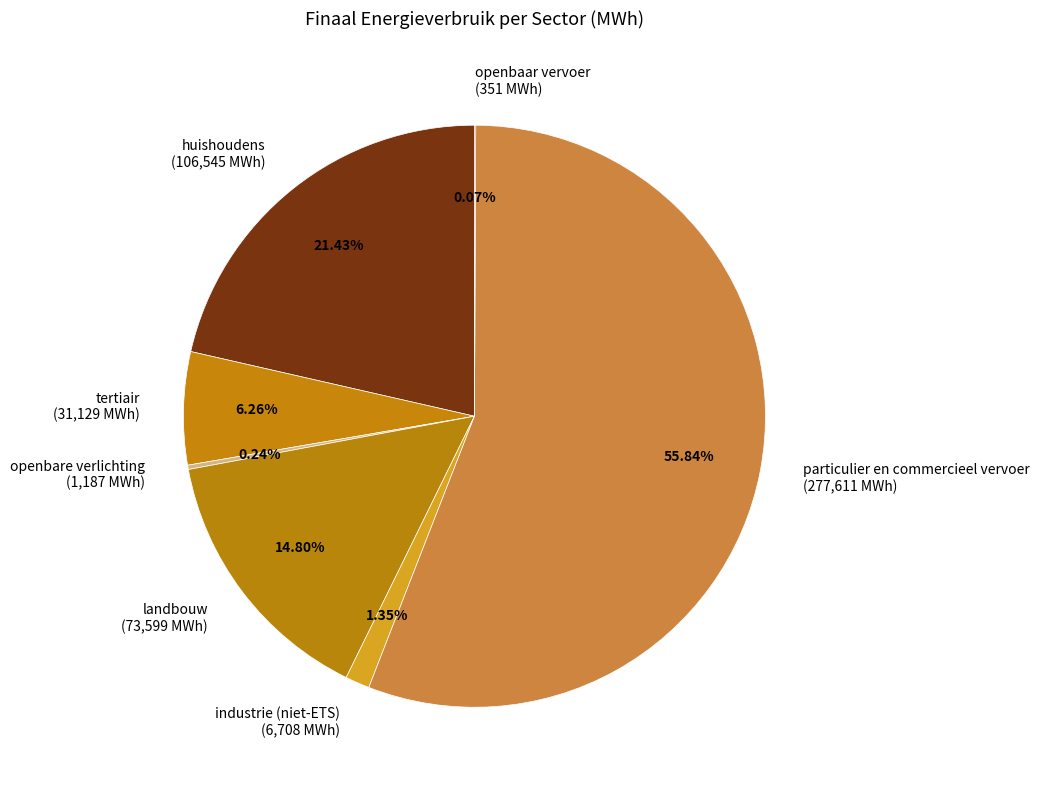

To the nearest percent, what is the difference between the largest and smallest slice percentages?

56%